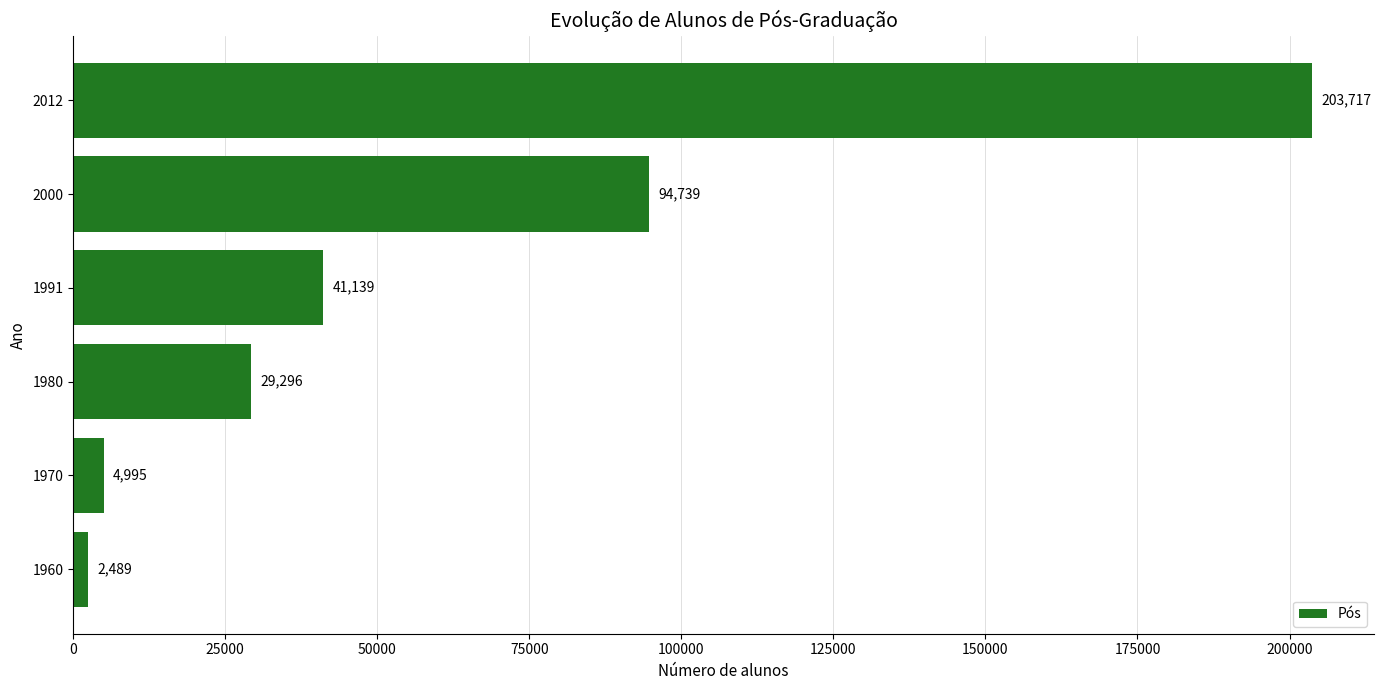

Where is the data nearest to the value 103103?

2000